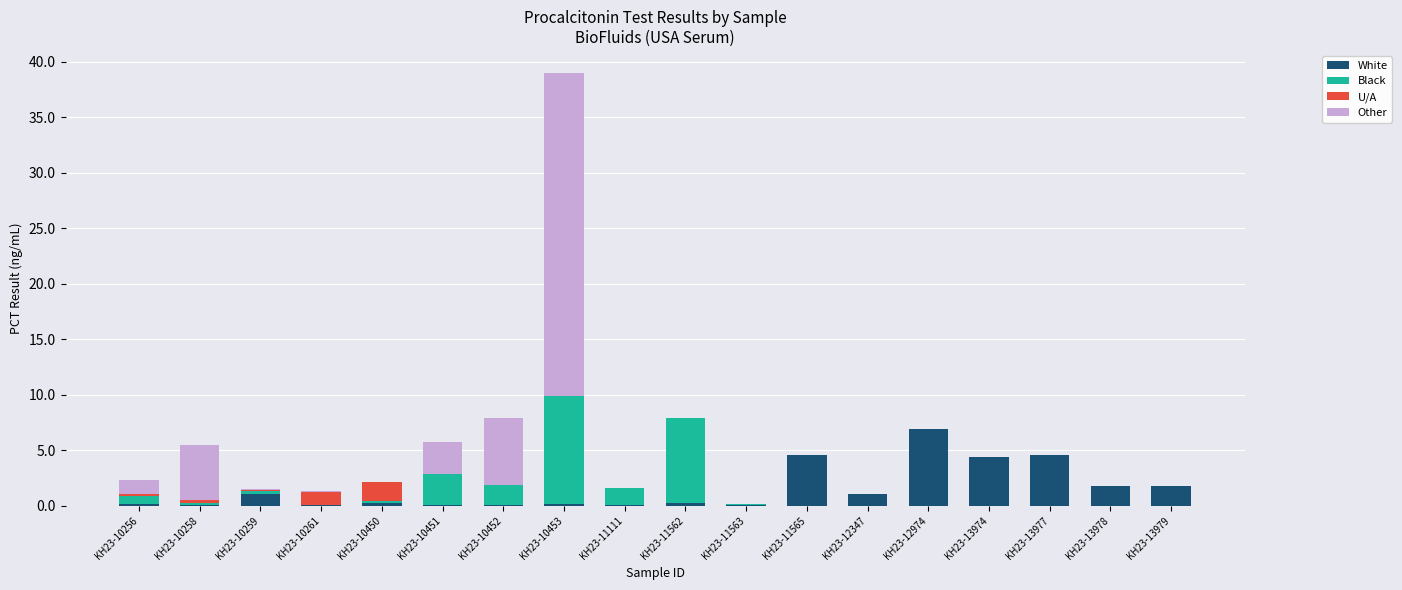

True or false: White has a value of 0.1 at KH23-11563.

True